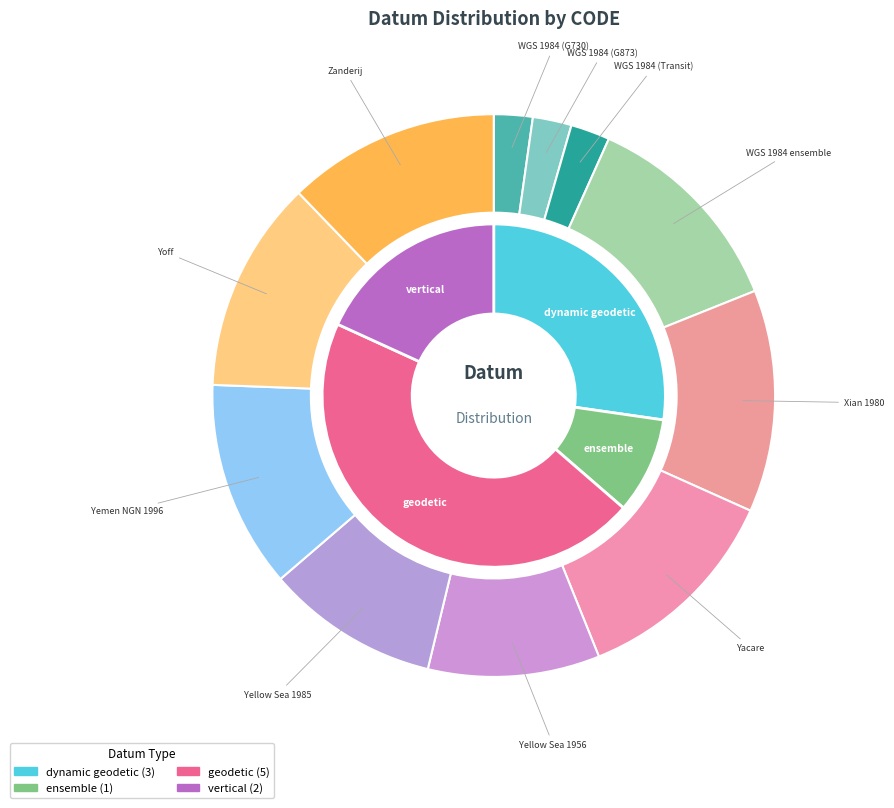

Combined, what portion of the pie is Yemen National Geodetic Network 1996 and Yellow Sea 1985?

21.8%